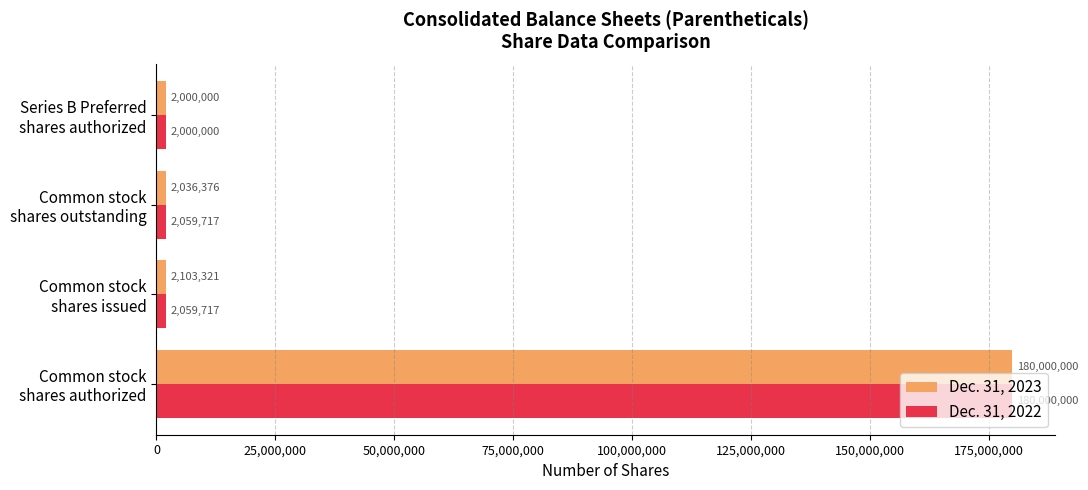

Which category has the lowest value in the Dec. 31, 2022 series?

Series B Preferred
shares authorized